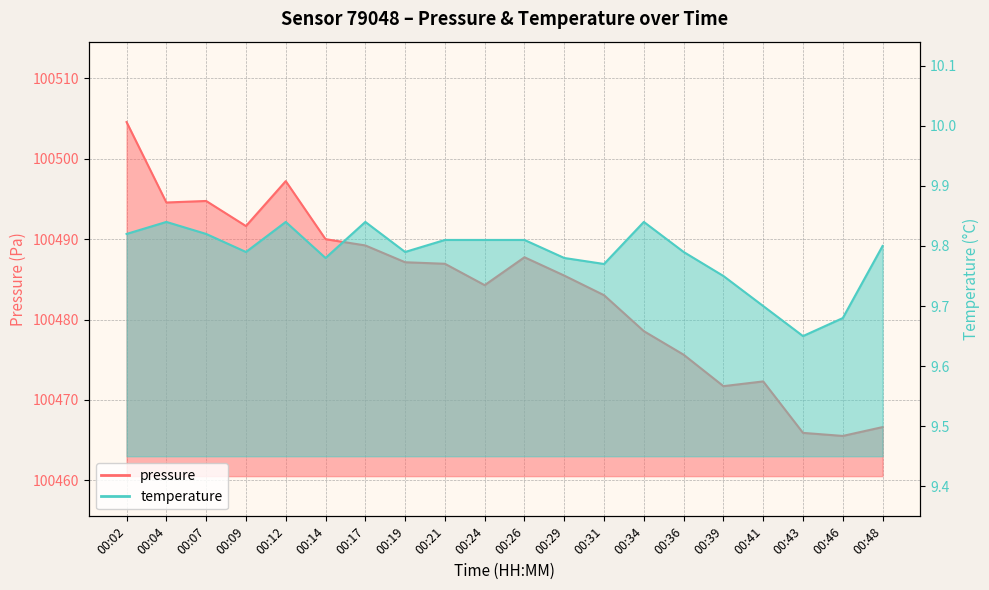

What is the sum of all pressure values?

2009672.8